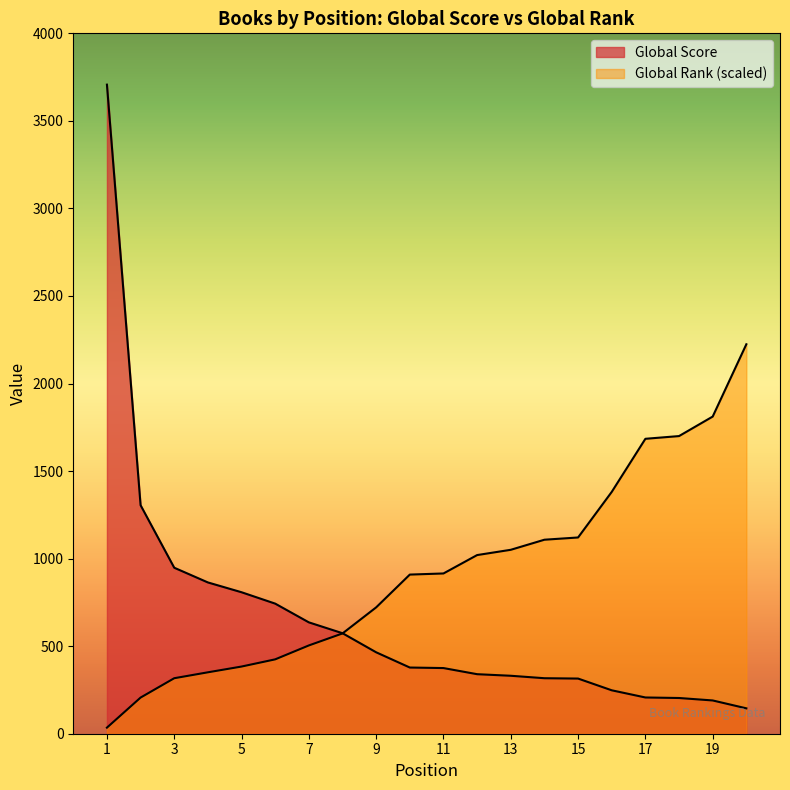

Reading left to right, what are all the values shown in this chart?

Global Score: 1=3707.0	2=1305.0	3=948.0	4=864.0	5=808.0	6=743.0	7=636.0	8=574.0	9=465.0	10=378.0	11=375.0	12=340.0	13=331.0	14=317.0	15=315.0	16=248.0	17=207.0	18=204.0	19=190.0	20=145.0
Global Rank: 1=34.7	2=206.4	3=317.0	4=350.8	5=383.6	6=424.7	7=504.2	8=572.7	9=721.6	10=908.9	11=915.3	12=1020.3	13=1050.4	14=1108.0	15=1120.8	16=1381.1	17=1684.4	18=1699.9	19=1811.3	20=2224.2